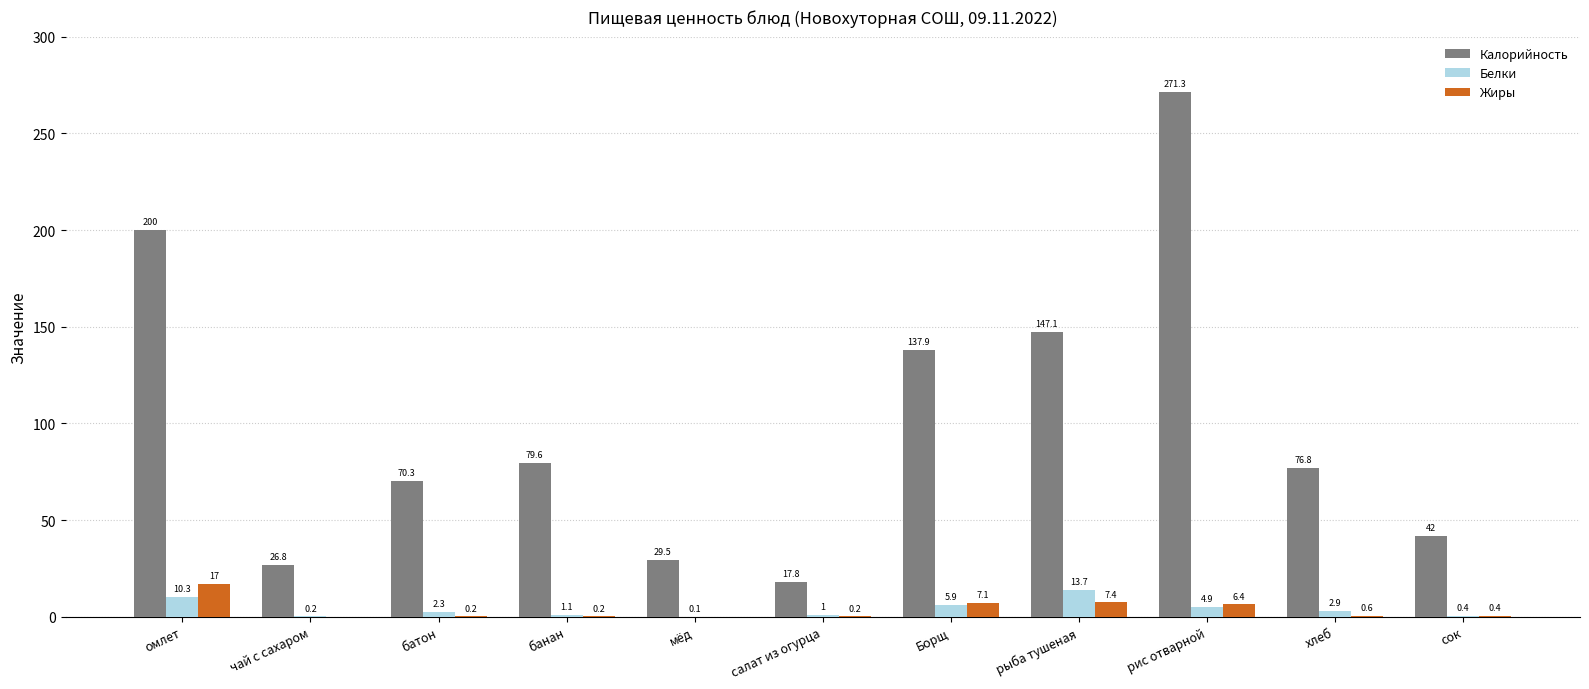

At which label does Белки reach its peak?

рыба тушеная